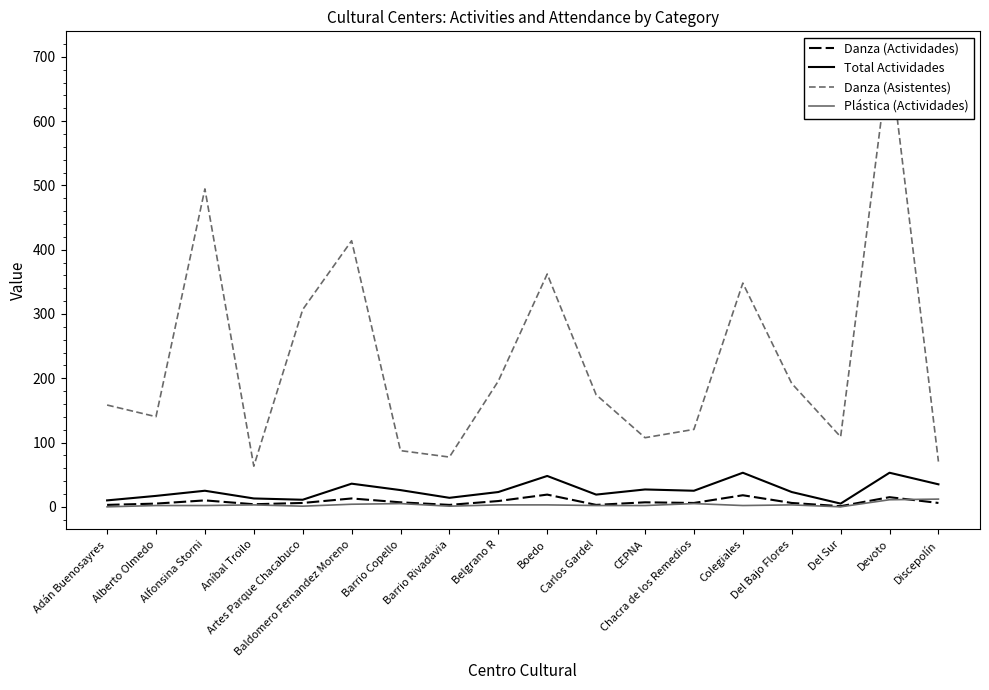

At which label is Plástica (Actividades) closest to 6?

Barrio Copello